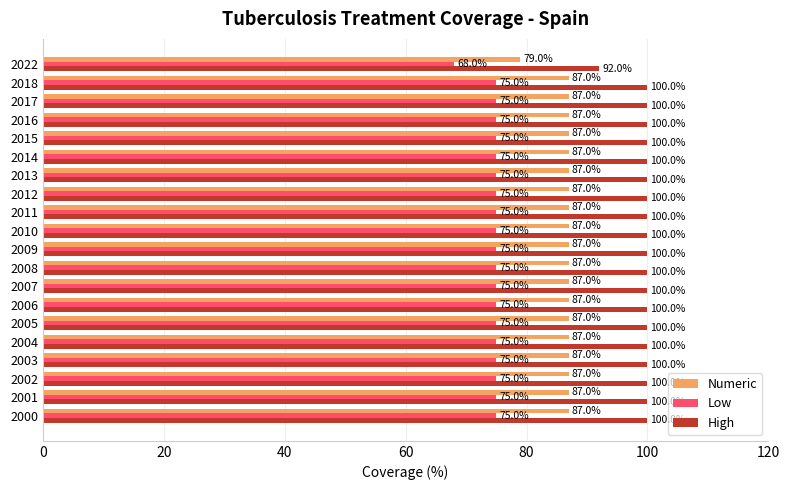

What is the difference between the maximum and minimum values in the High series?

8